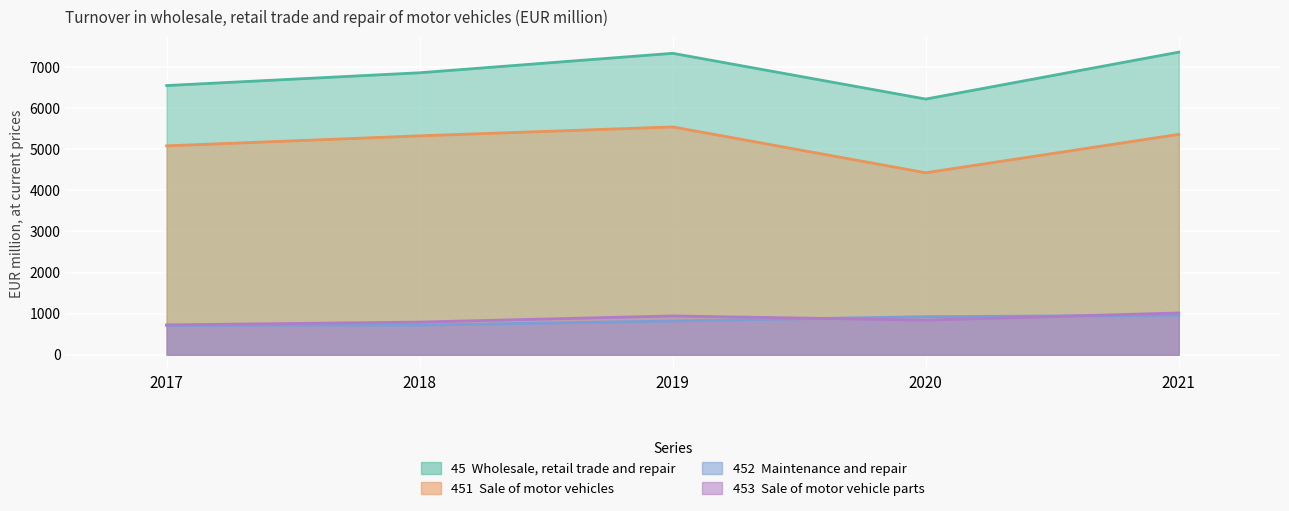

Does the chart display data point markers on the line(s)?

No